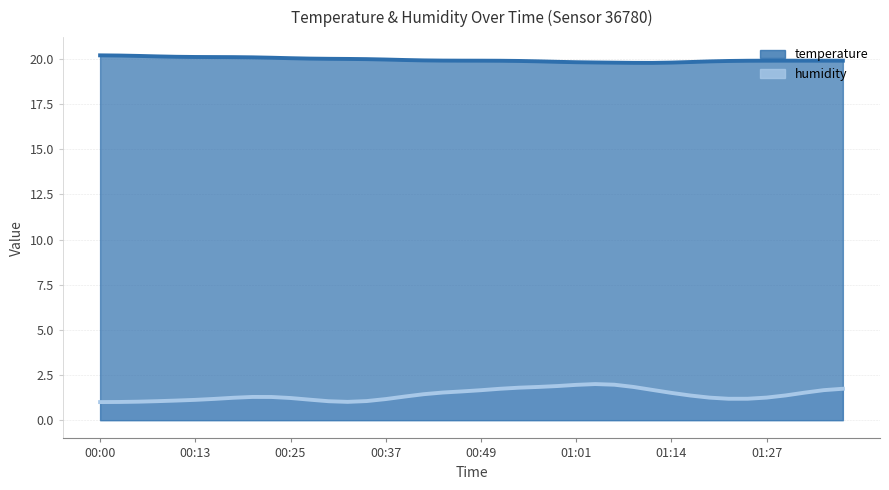

Which has a higher value, 00:15 or 00:10?

00:10